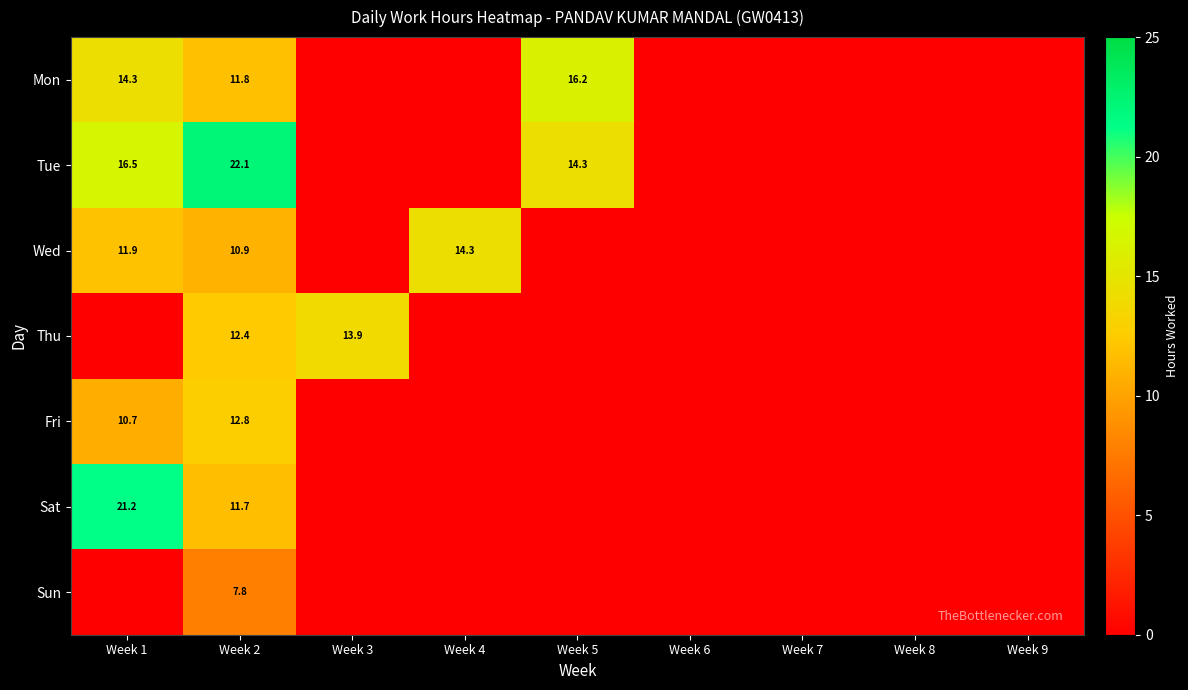

What is the spread (max minus min) of values at Week 5?

16.2